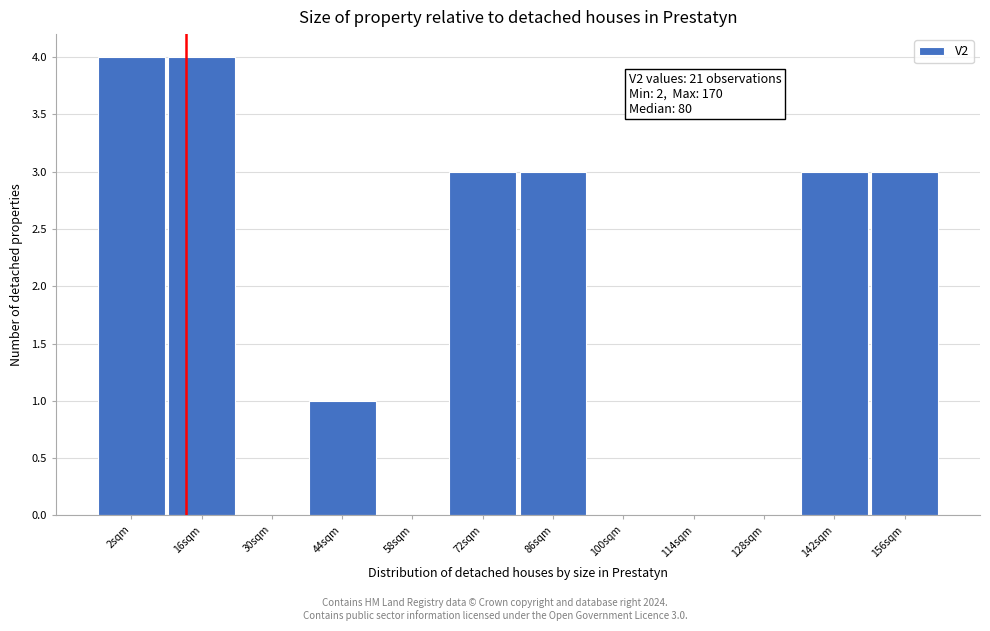

Reading right to left, list all the values displayed in this chart.

156sqm=3	142sqm=3	128sqm=0	114sqm=0	100sqm=0	86sqm=3	72sqm=3	58sqm=0	44sqm=1	30sqm=0	16sqm=4	2sqm=4